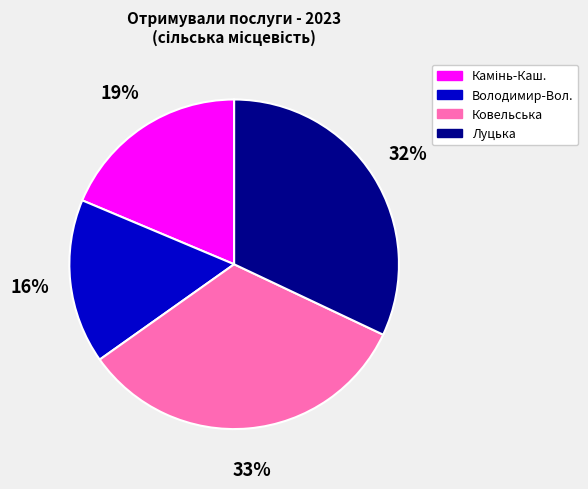

Does any single category account for the majority?

No